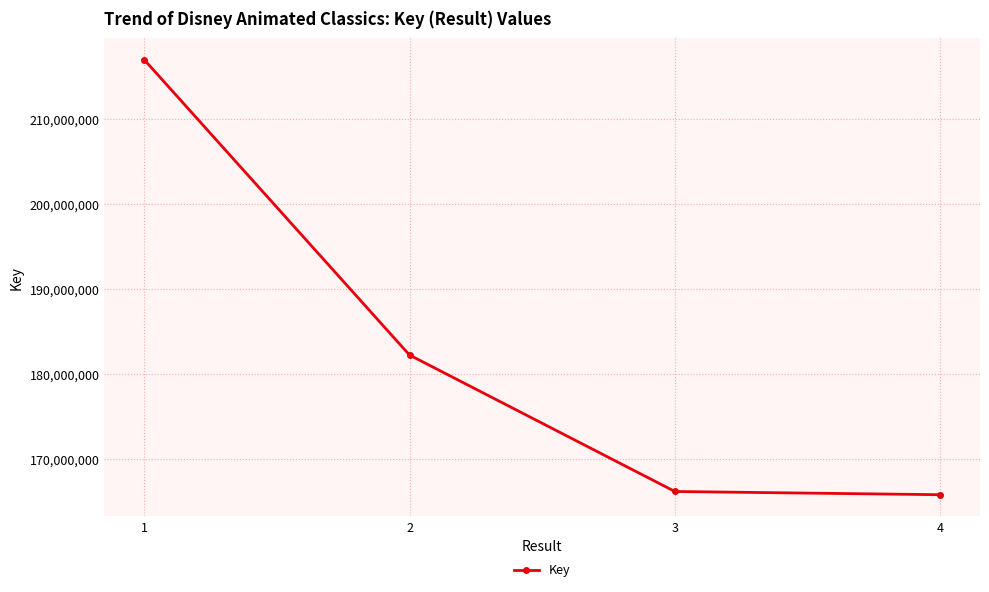

What is the ratio of the value at 4 to the value at 2?

0.9